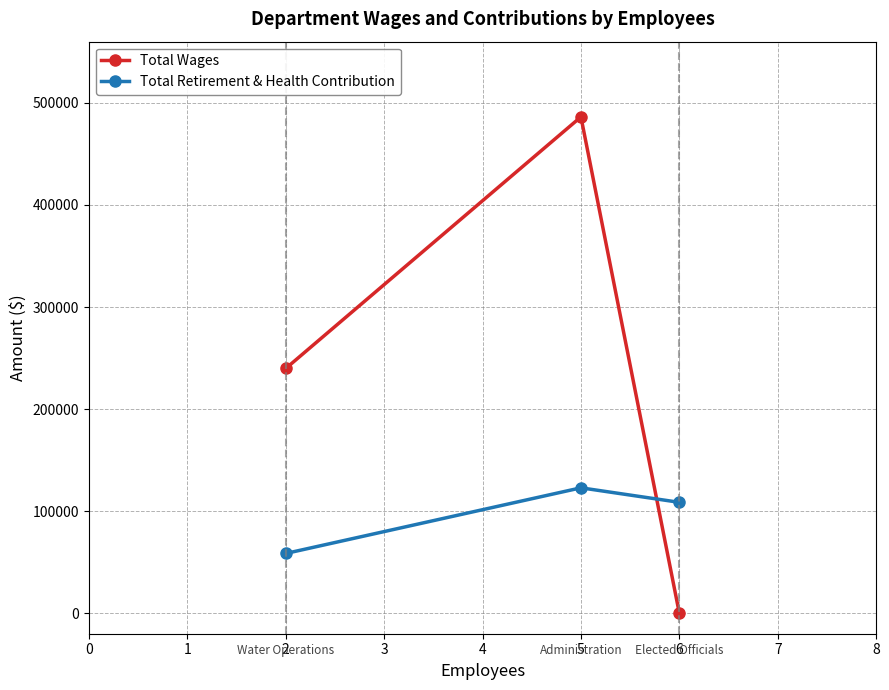

Rank the series by their maximum value, from highest to lowest.

Total Wages, Total Retirement & Health Contribution